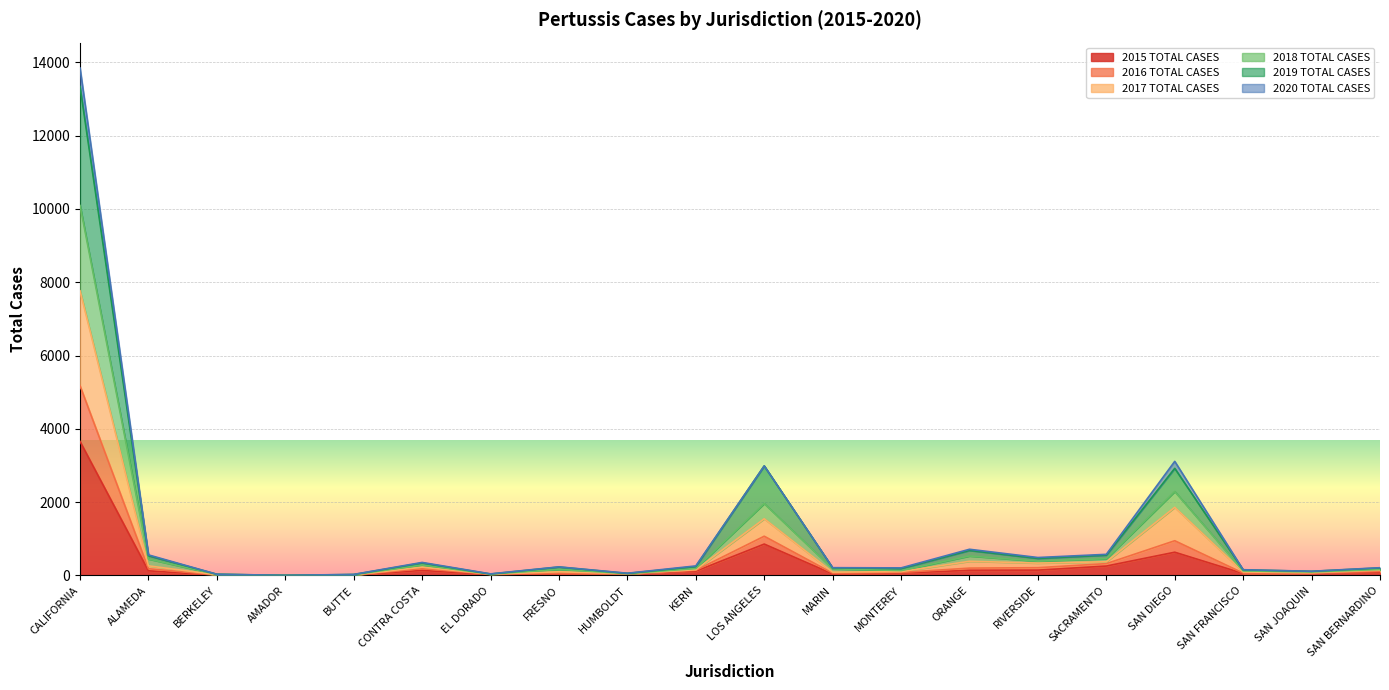

How many data points in 2017 TOTAL CASES are above 145?

9